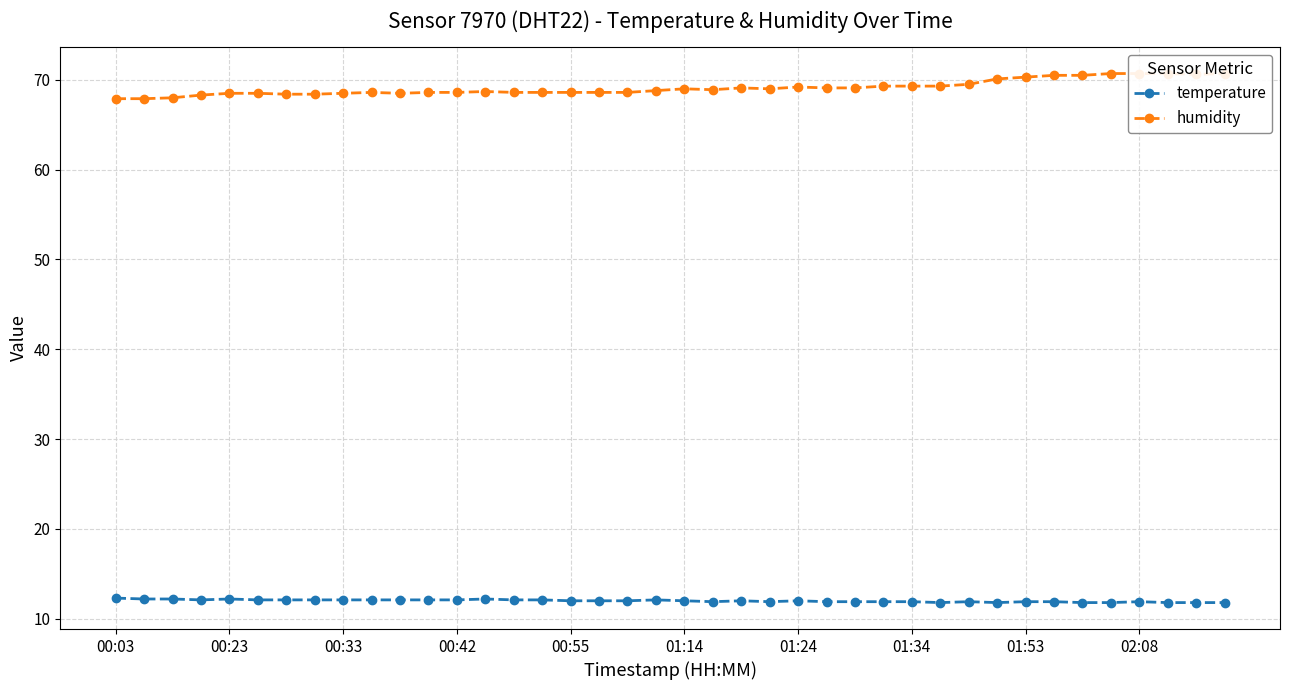

Count the temperature values in the range 11 to 12.

23